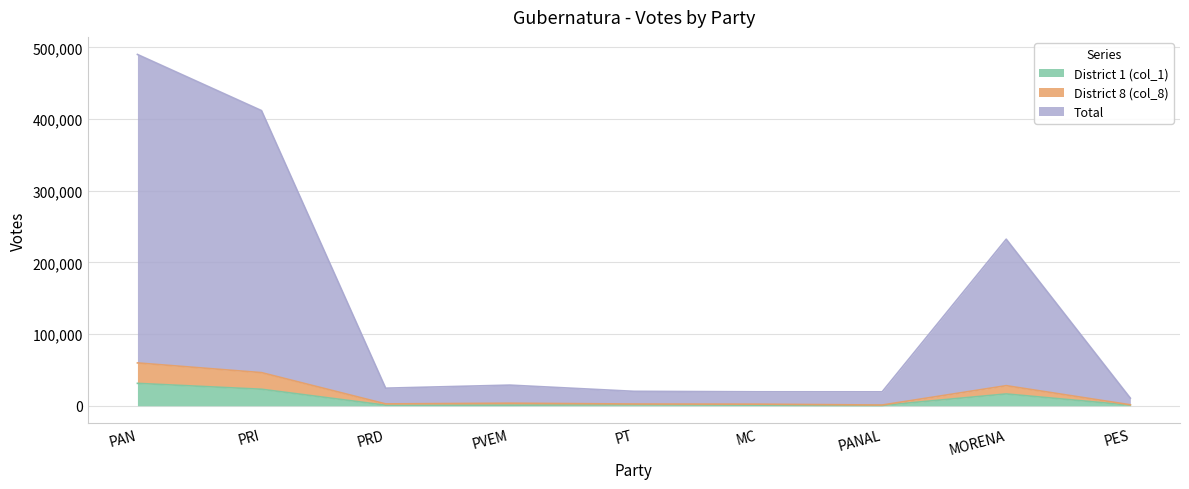

At how many categories does at least one series exceed 7519?

9